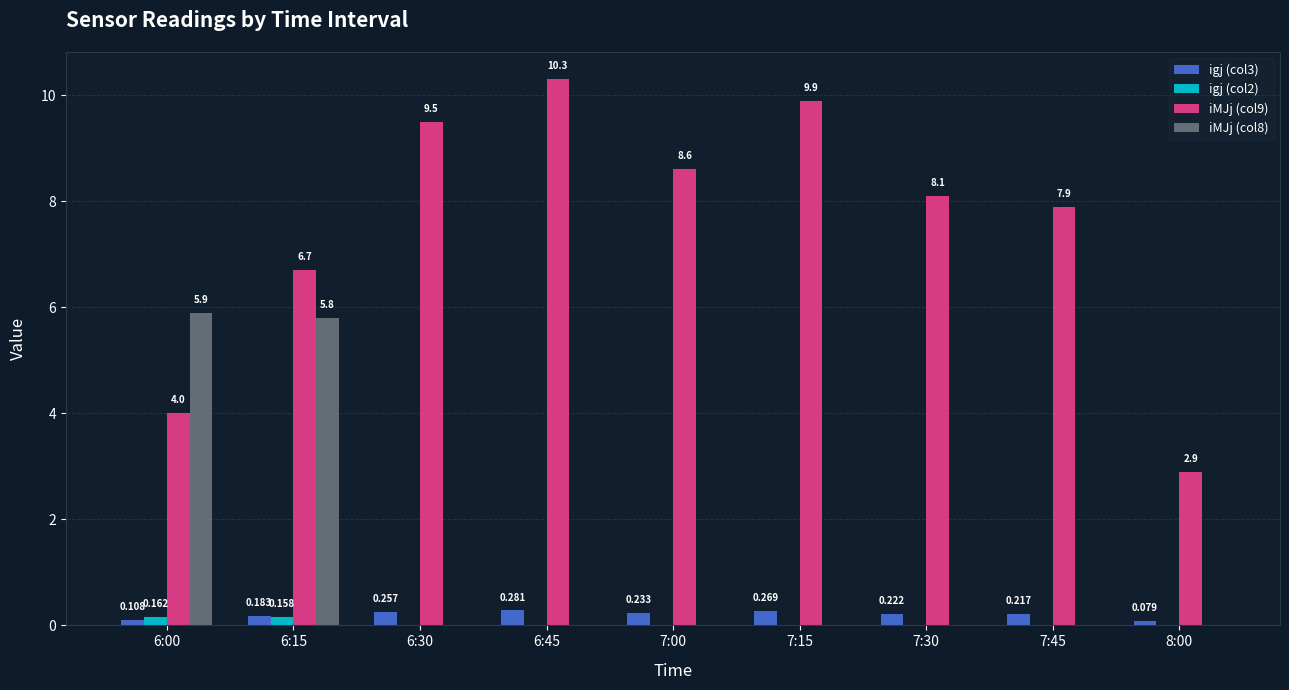

What are all the series names shown in the legend?

igj (col3), igj (col2), iMJj (col9), iMJj (col8)